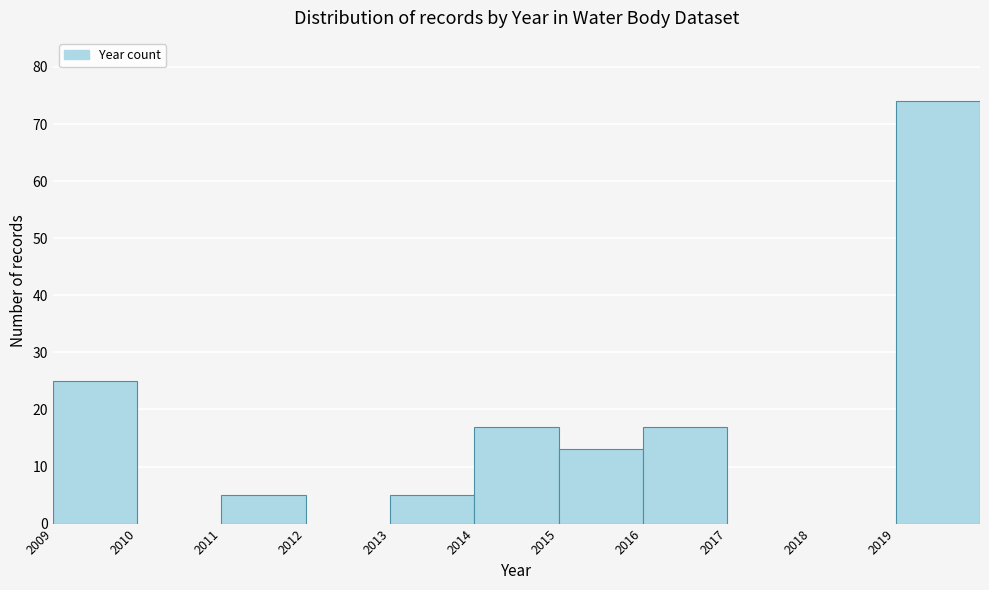

Which range on the x-axis has the tallest bar?

2019 to 2020